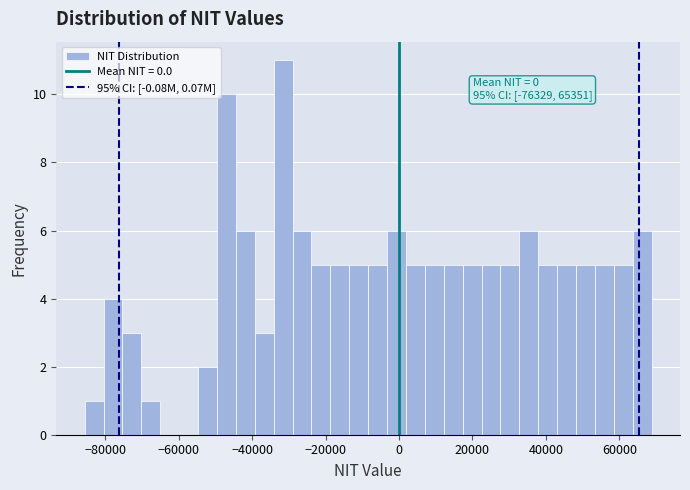

Around what value on the x-axis is the tallest bar? Give the approximate position of its centre, as read against the axis.

-32000